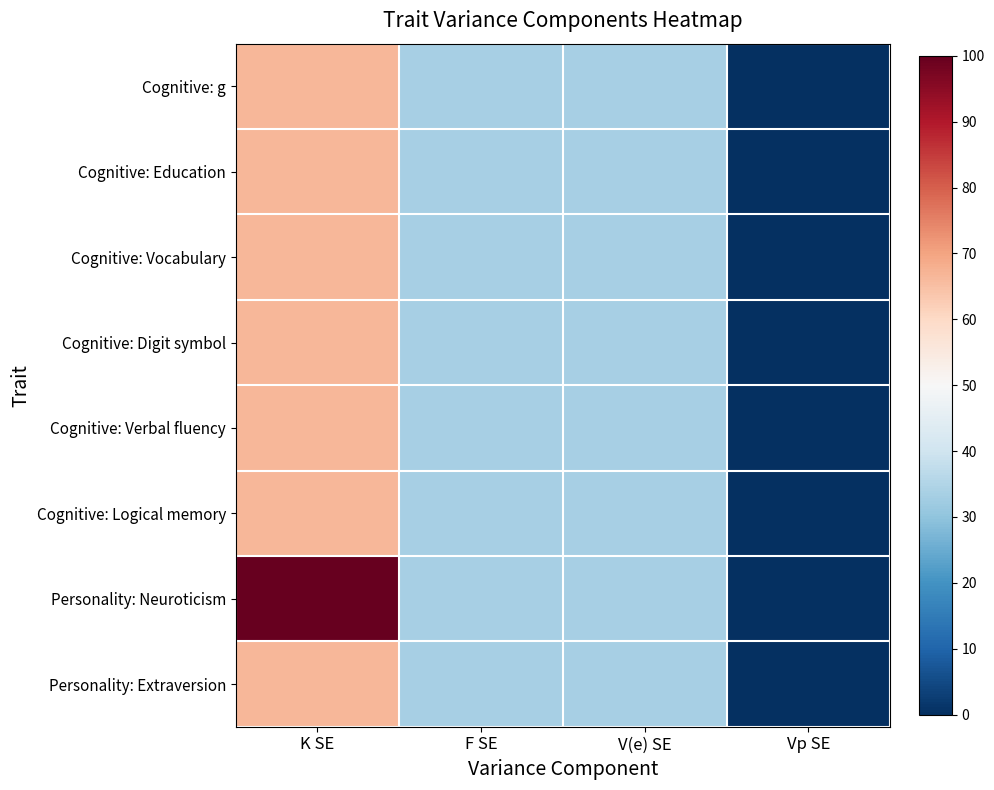

Rank the series at F SE from lowest to highest value.

Cognitive: g, Cognitive: Education, Cognitive: Vocabulary, Cognitive: Digit symbol, Cognitive: Verbal fluency, Cognitive: Logical memory, Personality: Neuroticism, Personality: Extraversion